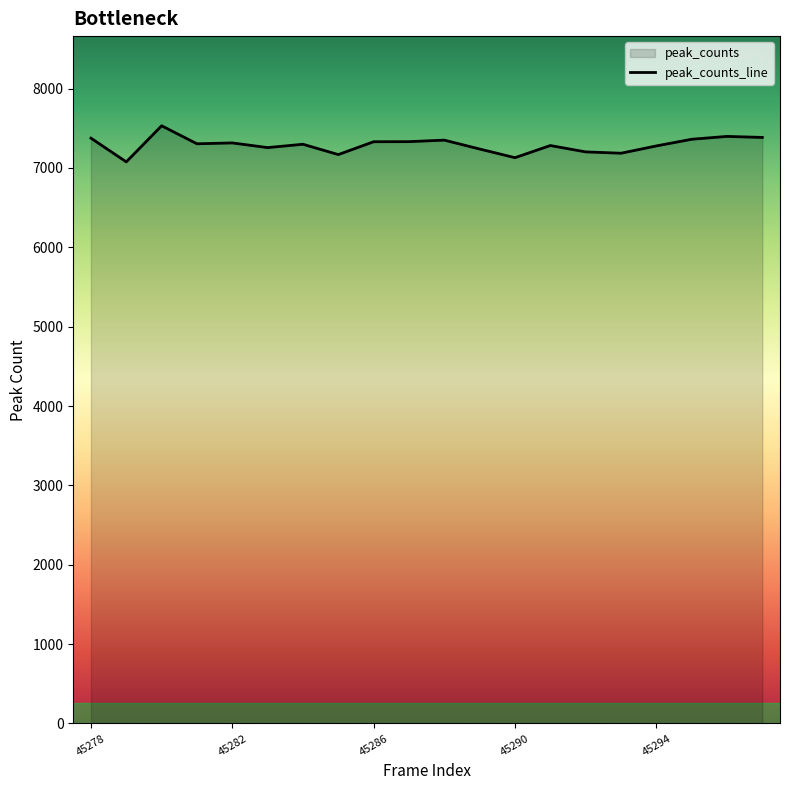

What is the difference between the maximum and minimum values?

455